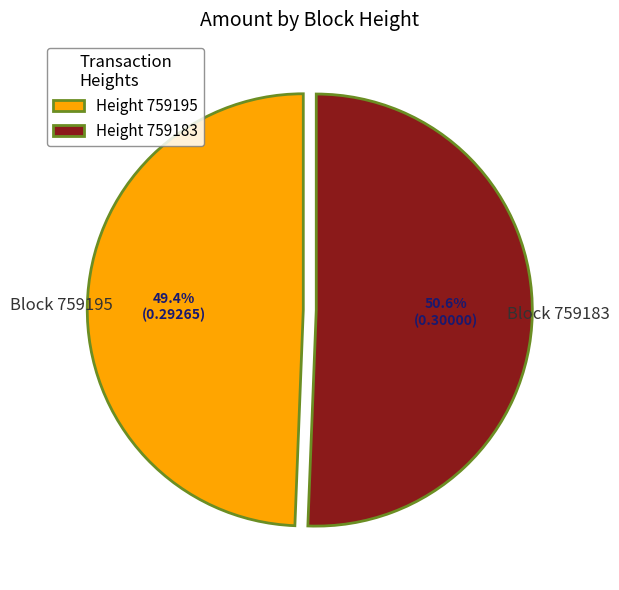

Is there any slice that represents more than half of the pie?

Yes